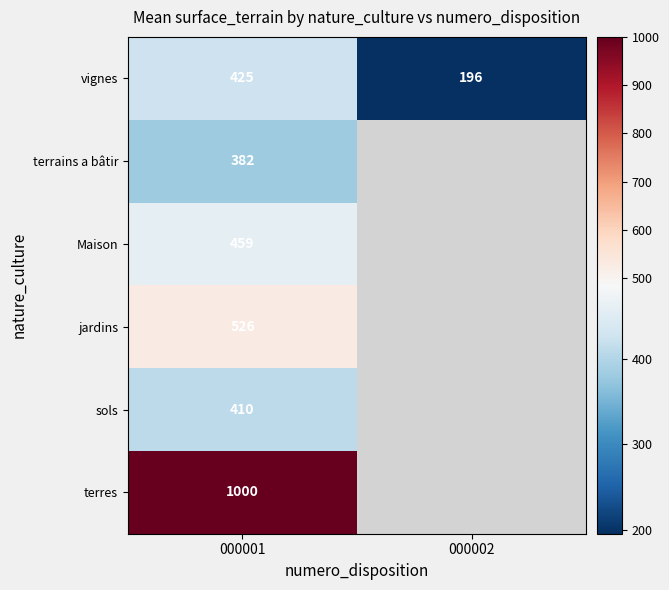

At which label is Maison closest to 458?

000001